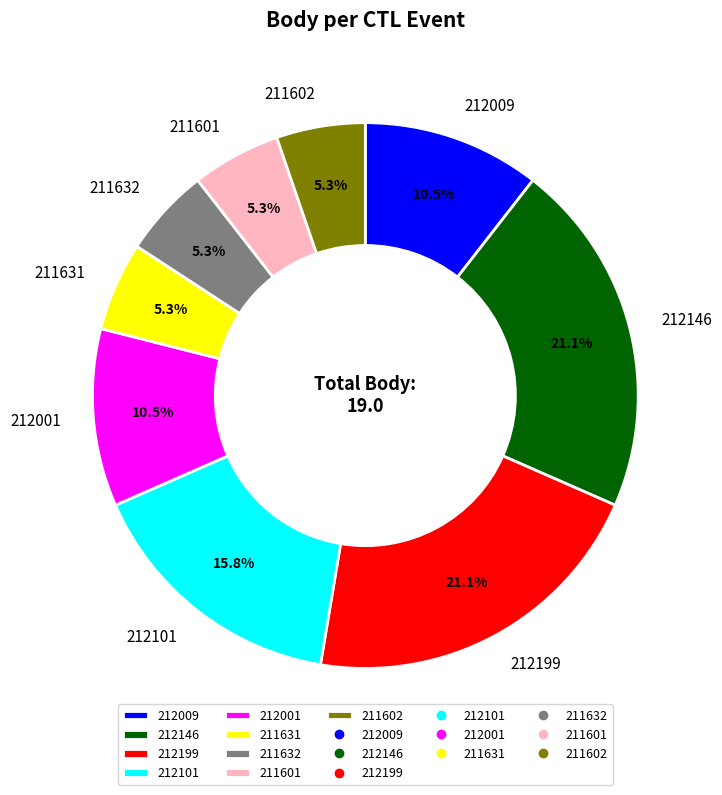

Is 212009 the majority of the pie?

No